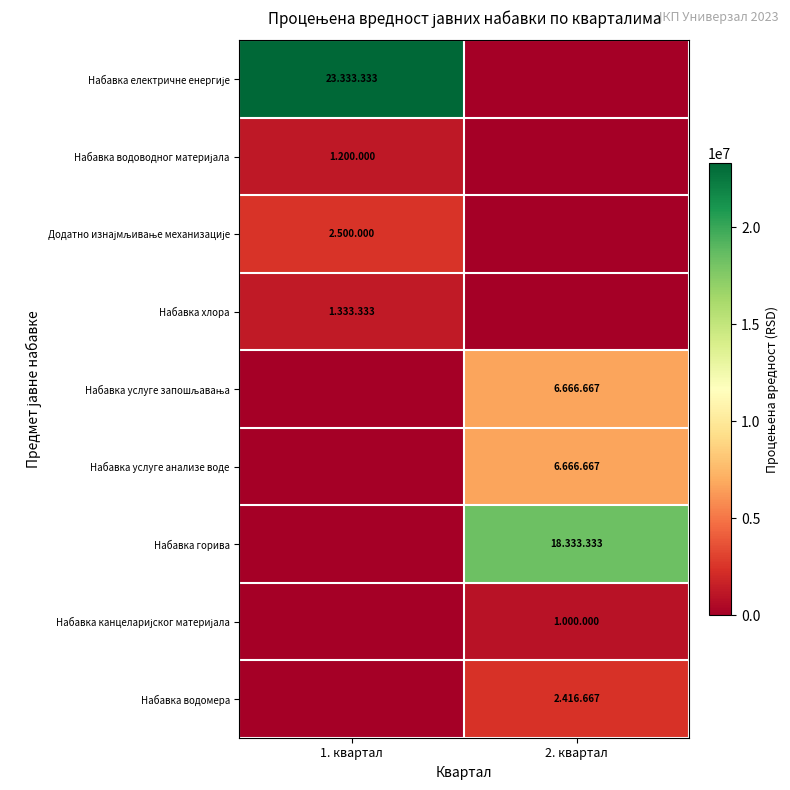

Between 1. квартал and 2. квартал, which is larger?

1. квартал